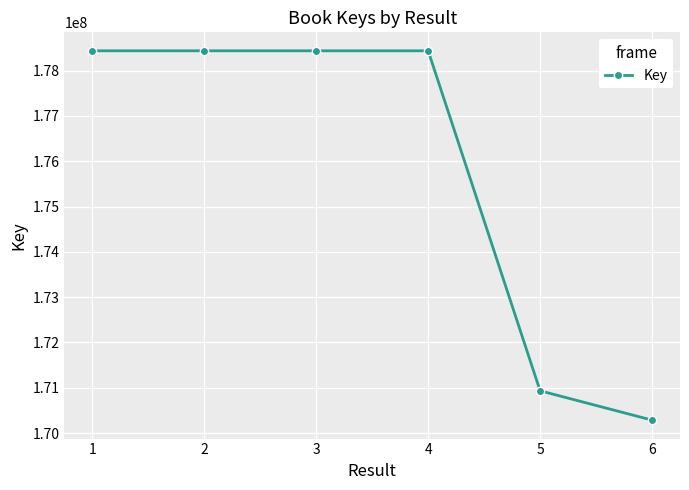

What is the ratio of the value at 2 to the value at 6?

1.0